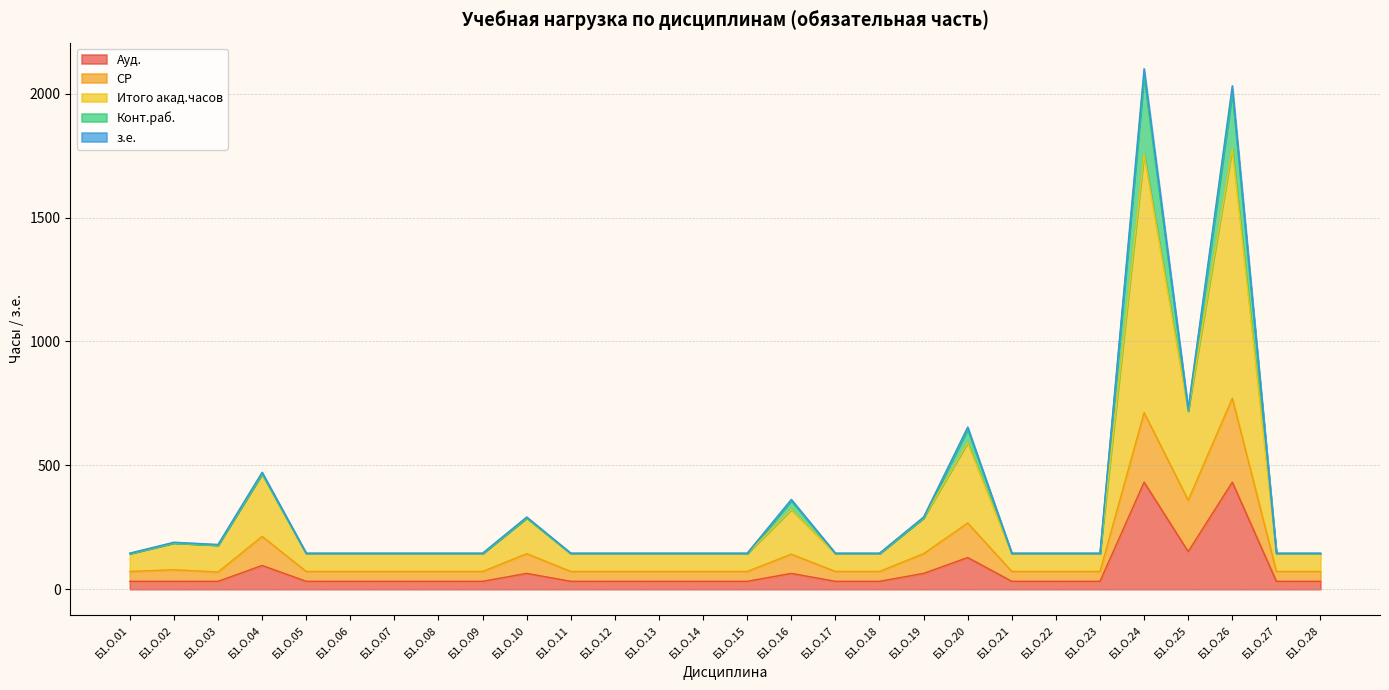

At which category does Итого акад.часов reach its first local valley?

Б1.О.03